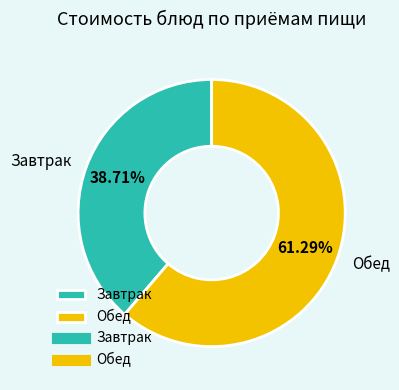

Does Обед account for over 50% of the chart?

Yes